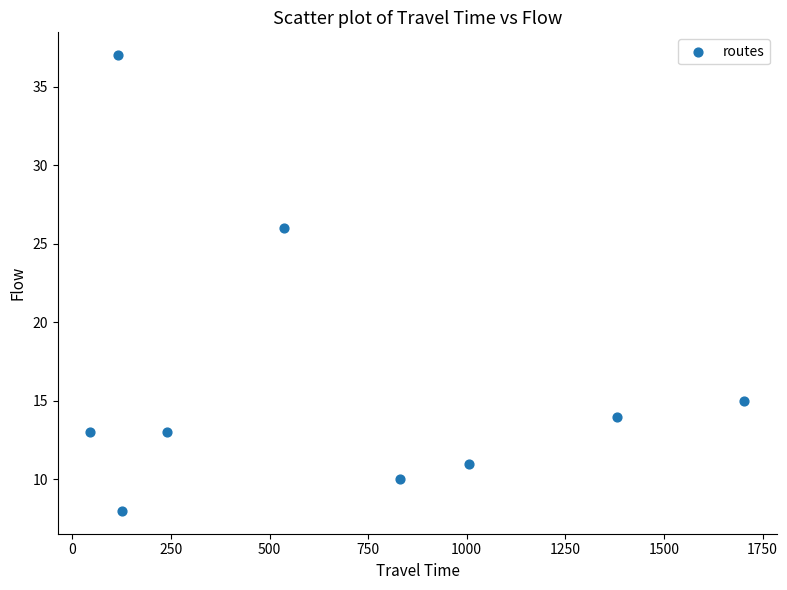

What Y value in the scatter plot is closest to 22?

26